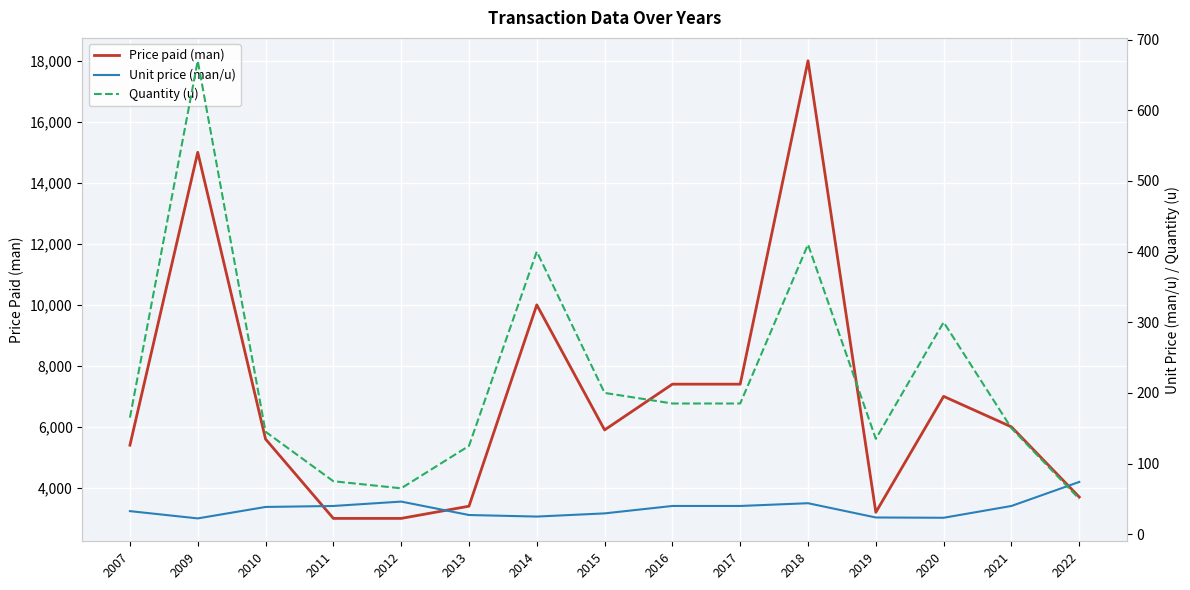

What is the difference between the maximum and minimum values in the Quantity (u) series?

620.0